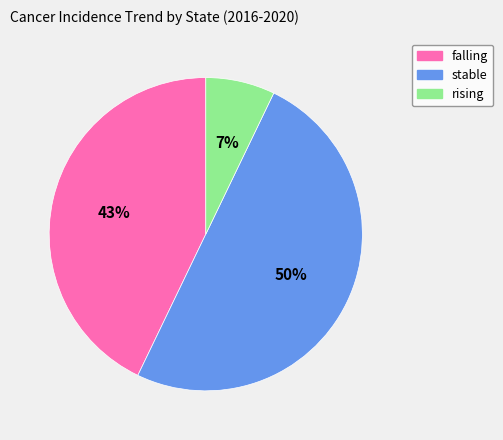

Combined, do stable and rising account for over 50%?

Yes